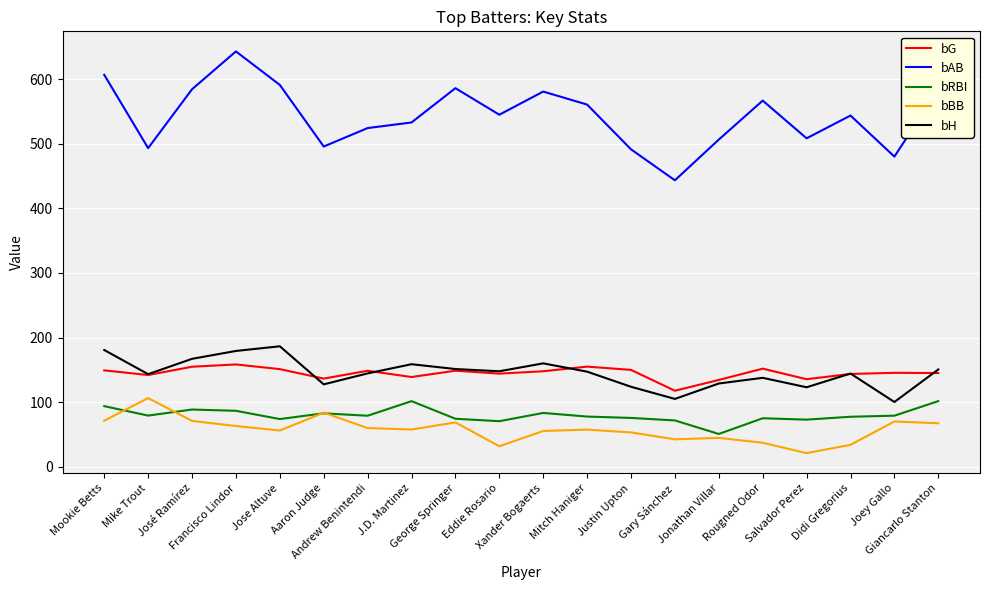

What is the sum of all bG values?

2901.1